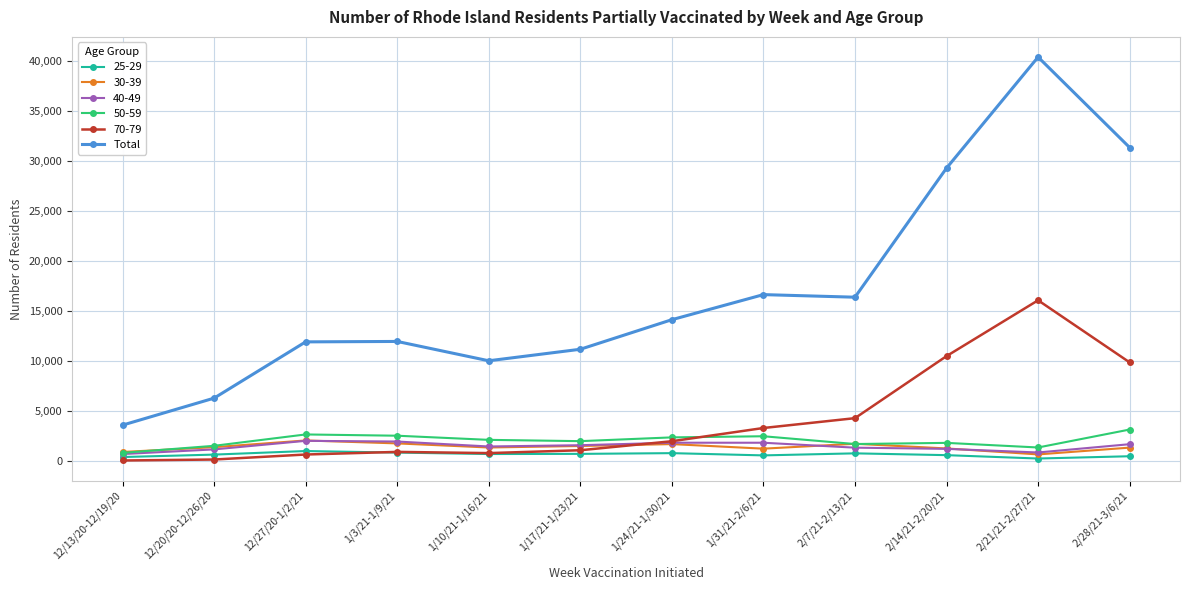

What is the label of the 11th point from the right?

12/20/20-12/26/20